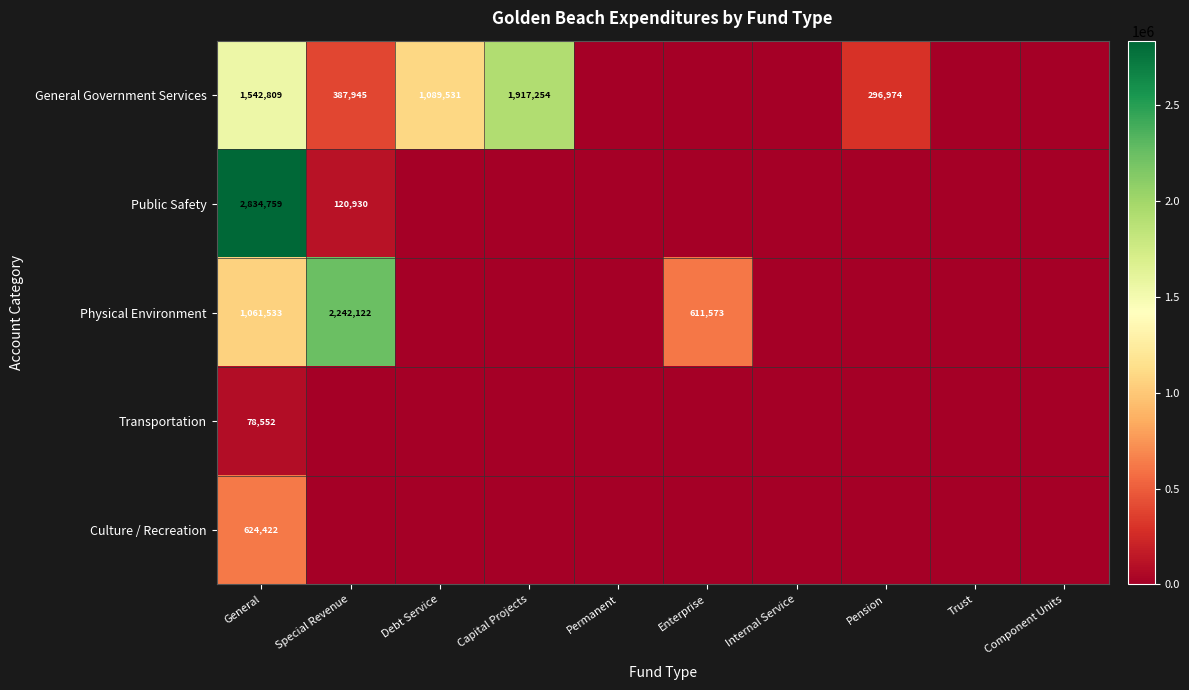

At how many categories does at least one series exceed 1983146?

2